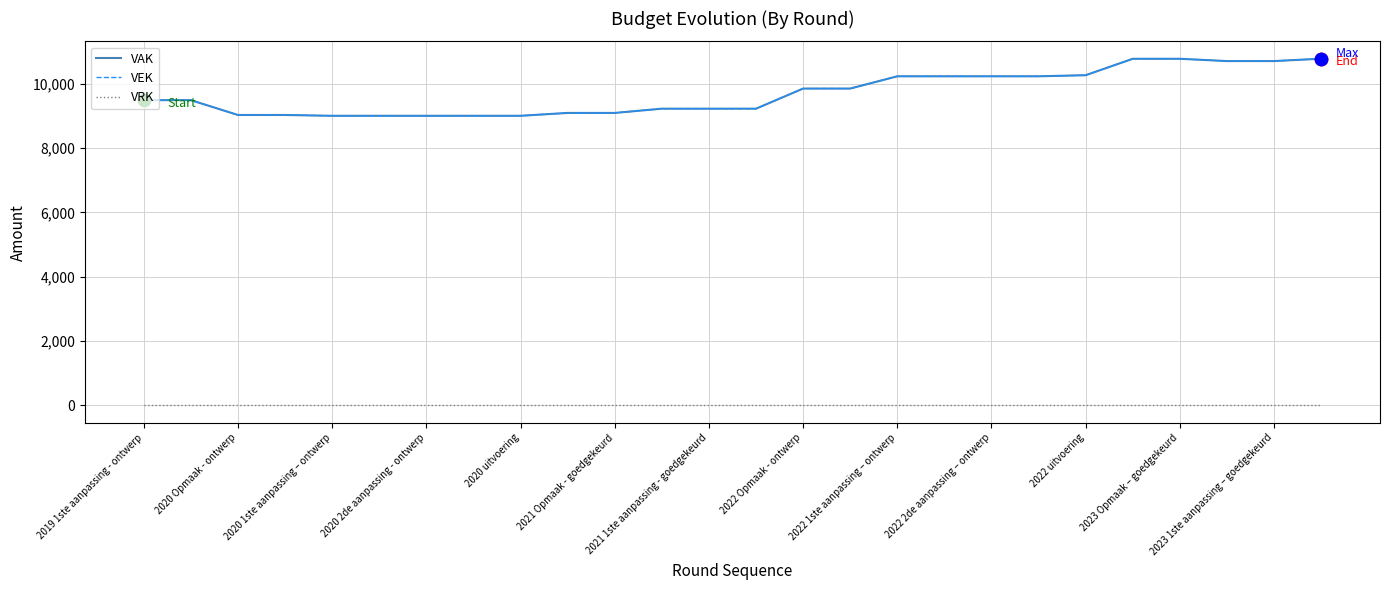

Which series has the largest total across all categories?

VAK